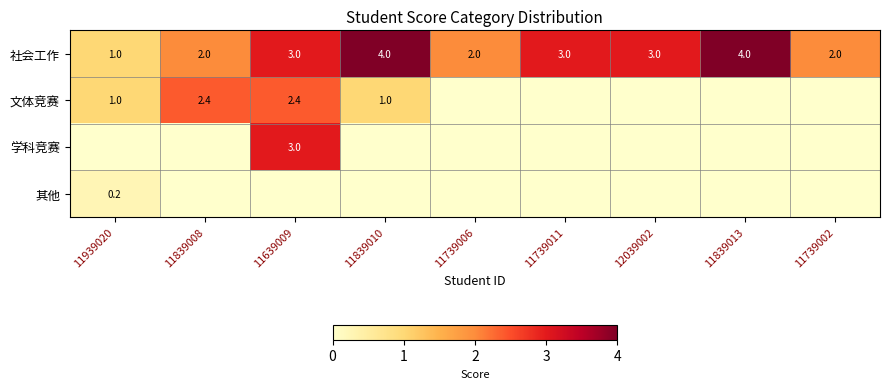

At which label does 社会工作 reach its minimum?

11939020